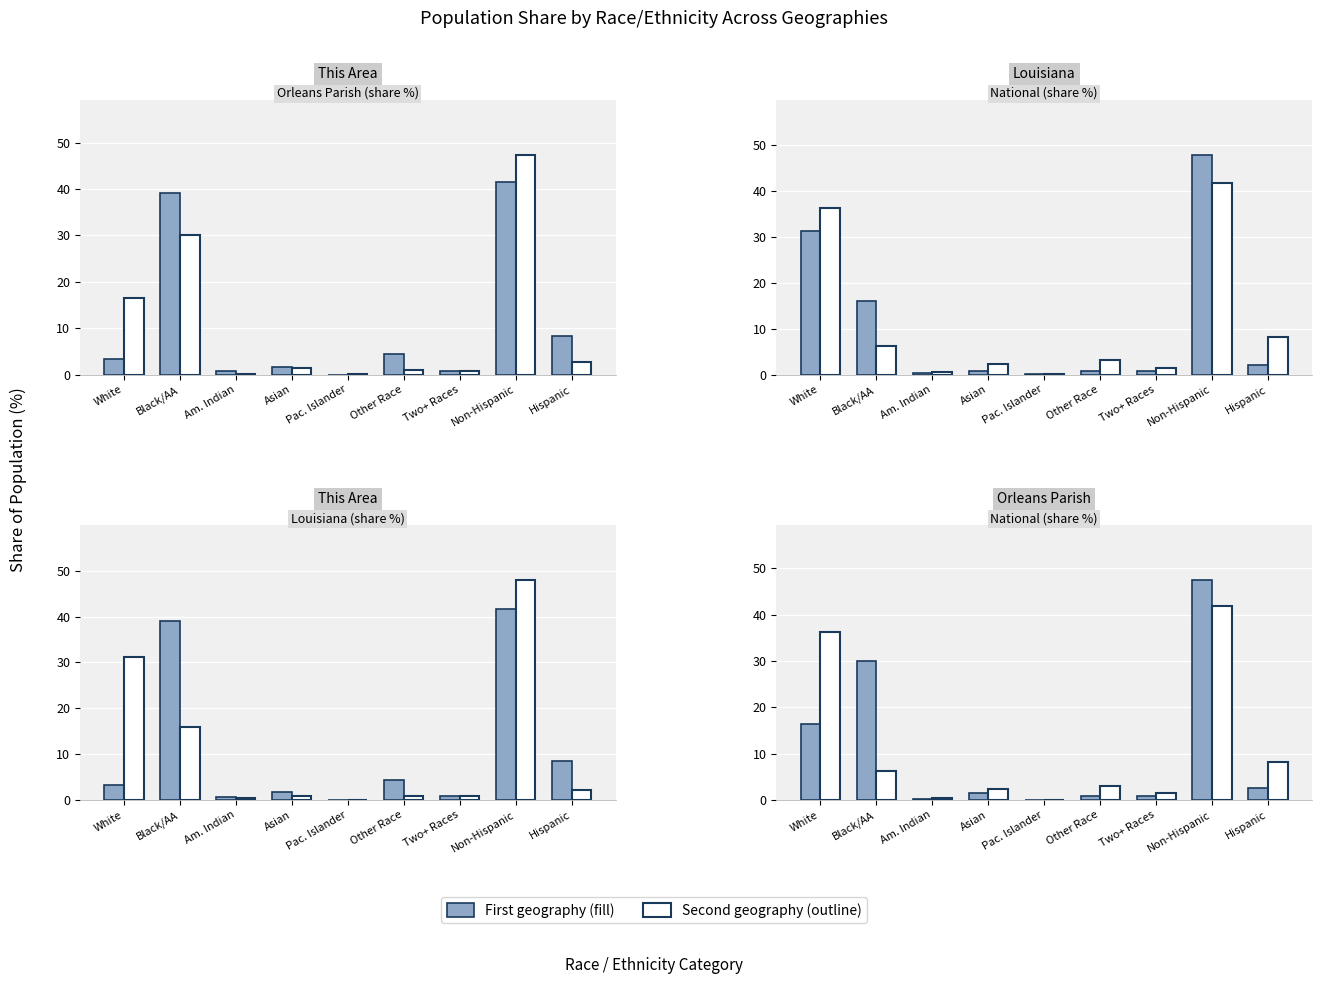

Between Pac. Islander and Two+ Races, which is larger?

Two+ Races